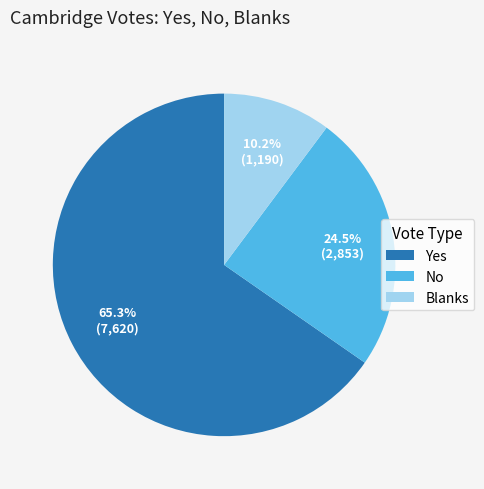

Approximately how many times larger is the value at No compared to Blanks?

2.4